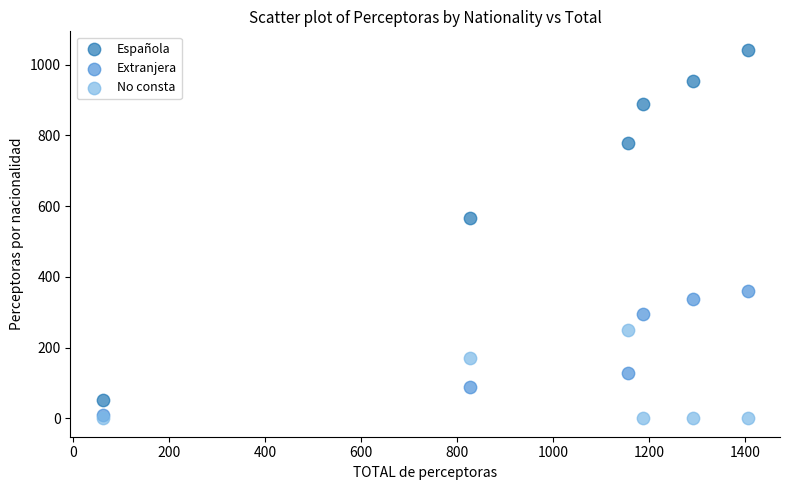

In the Extranjera series, what Y value is closest to 185?

129